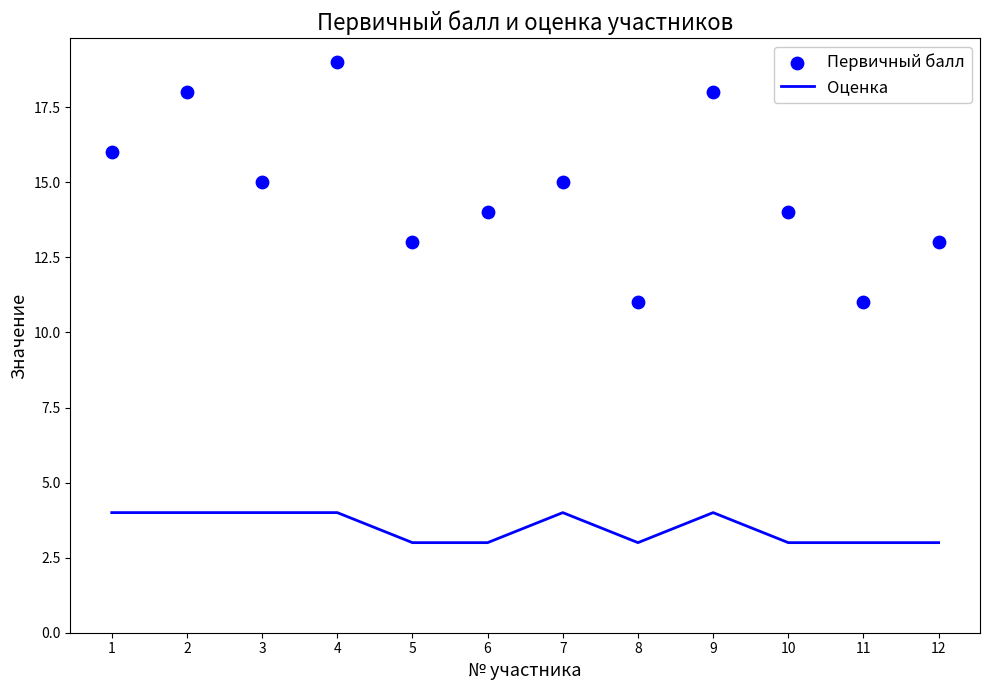

Which series has the largest total across all categories?

Первичный балл